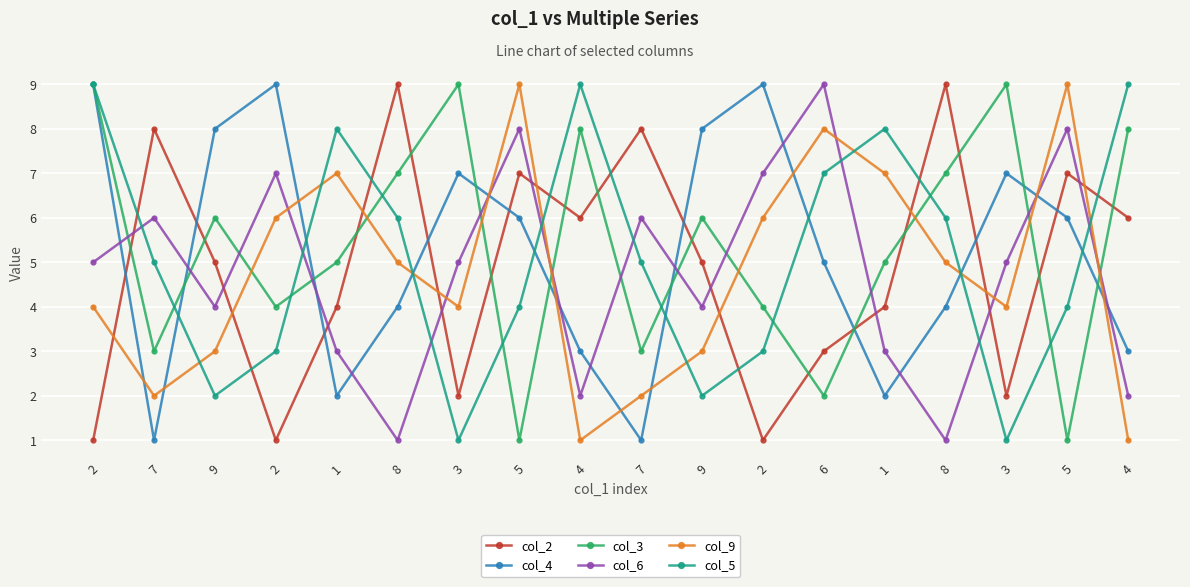

What are all the series names shown in the legend?

col_2, col_4, col_3, col_6, col_9, col_5